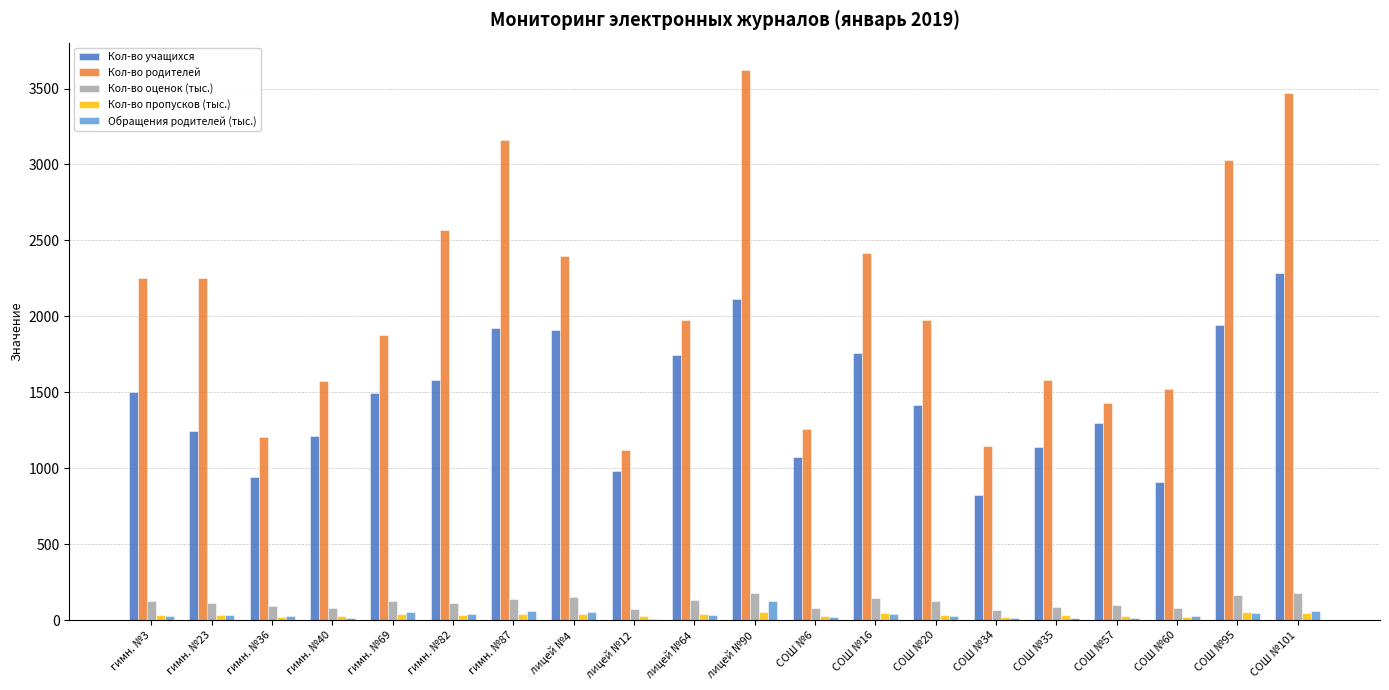

Between гимн. №87 and СОШ №101, which series saw the biggest shift?

Кол-во учащихся